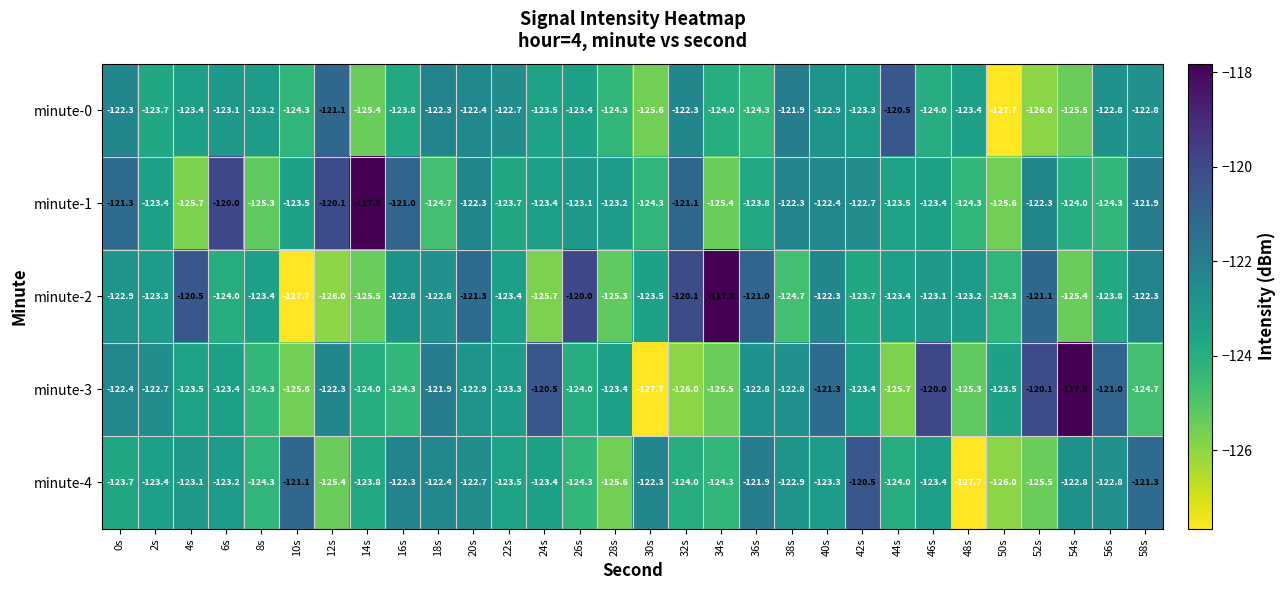

What is the highest value of the minute-1 series?

-117.8